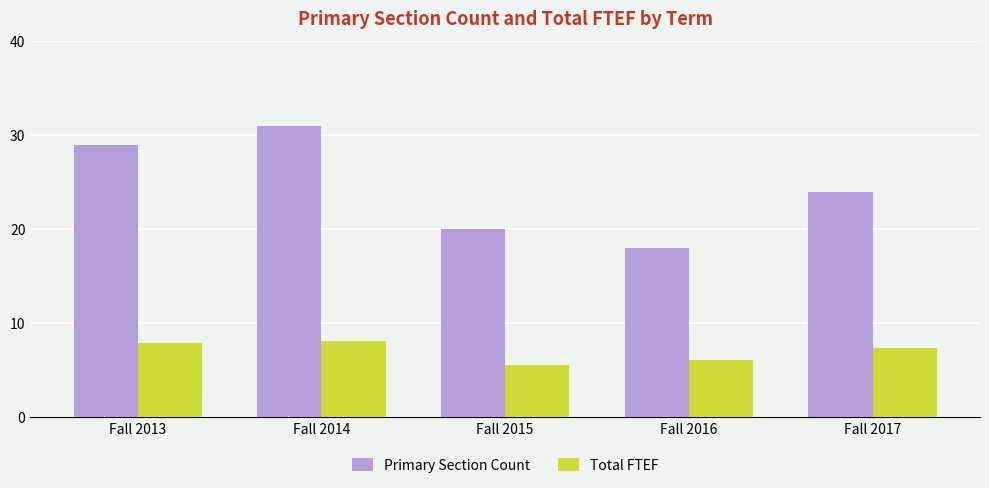

What is the difference between the Total FTEF values at Fall 2013 and Fall 2014?

0.2